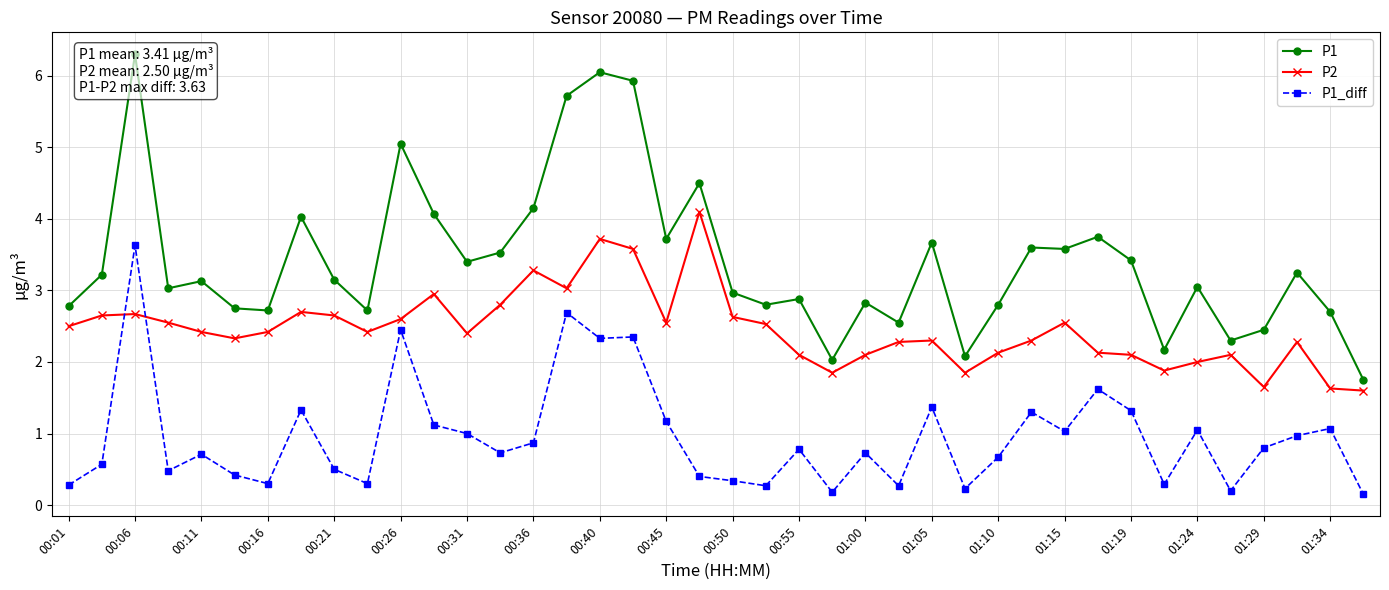

Is it true that P1_diff equals 0.3 at 00:16?

True